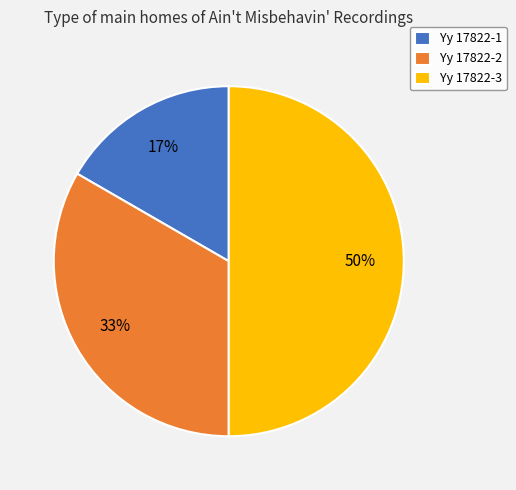

True or false: Yy 17822-3 accounts for 62% of the total.

False